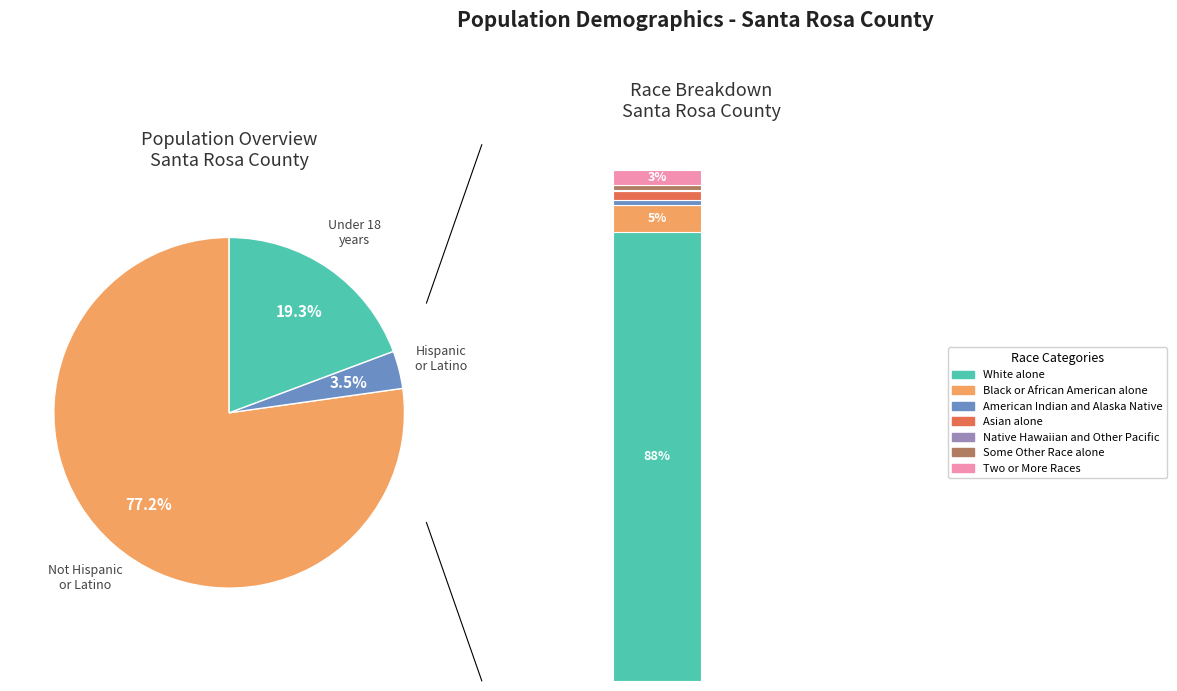

Does any single category account for the majority?

Yes